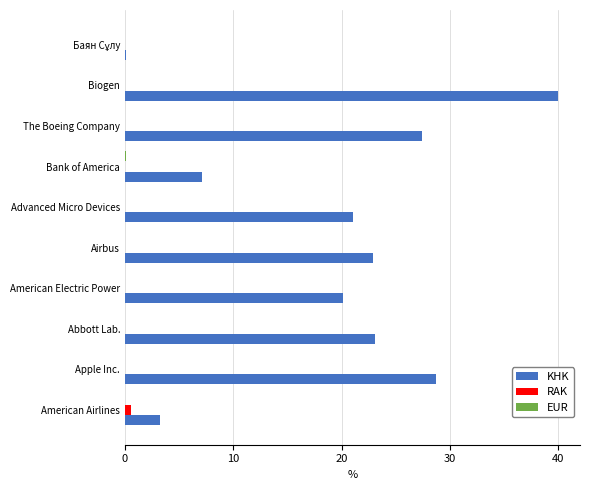

What is the greatest value displayed?

40.0